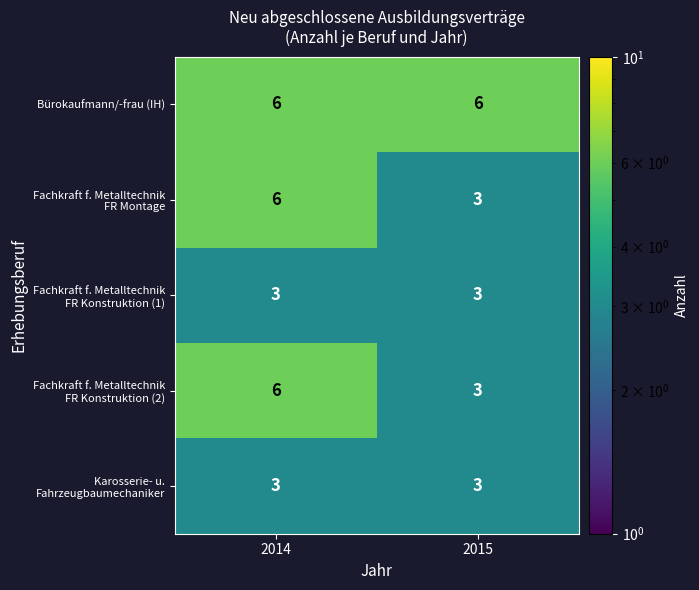

What is the smallest value displayed?

3